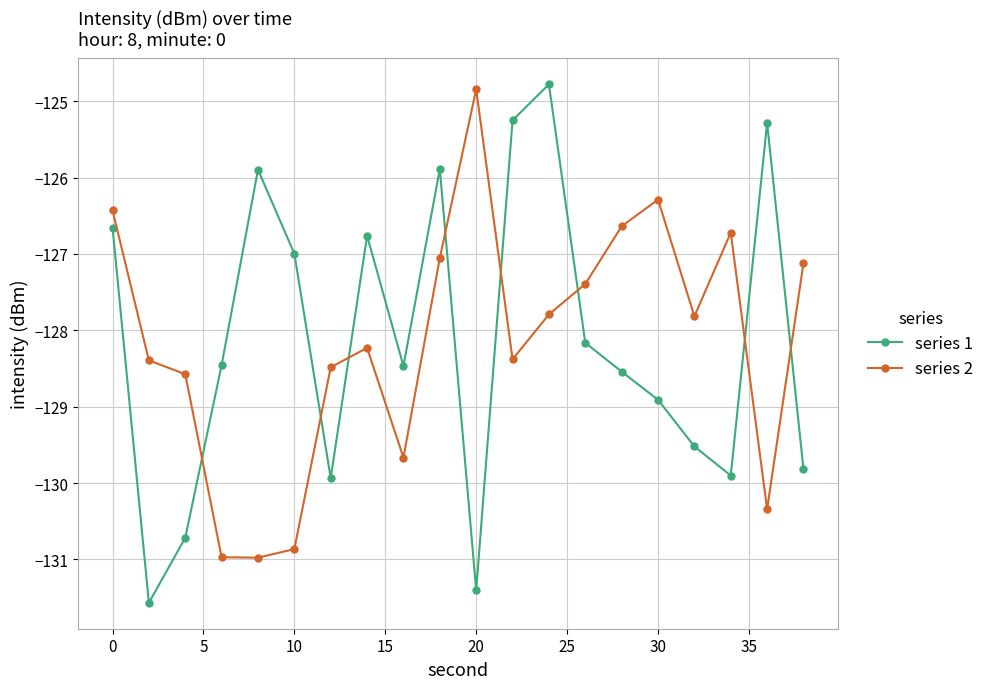

What is the maximum value shown in the chart?

-124.8